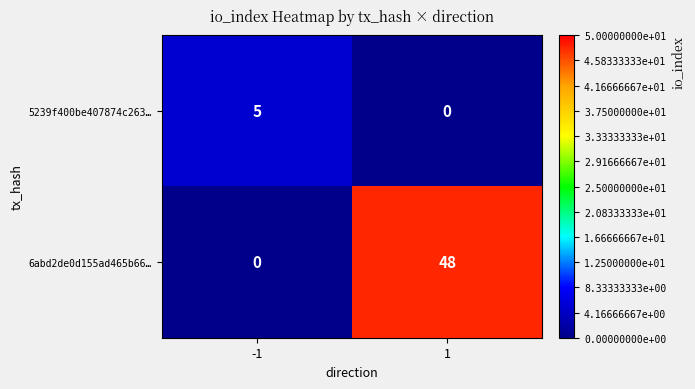

How many categories are shown in the chart?

2